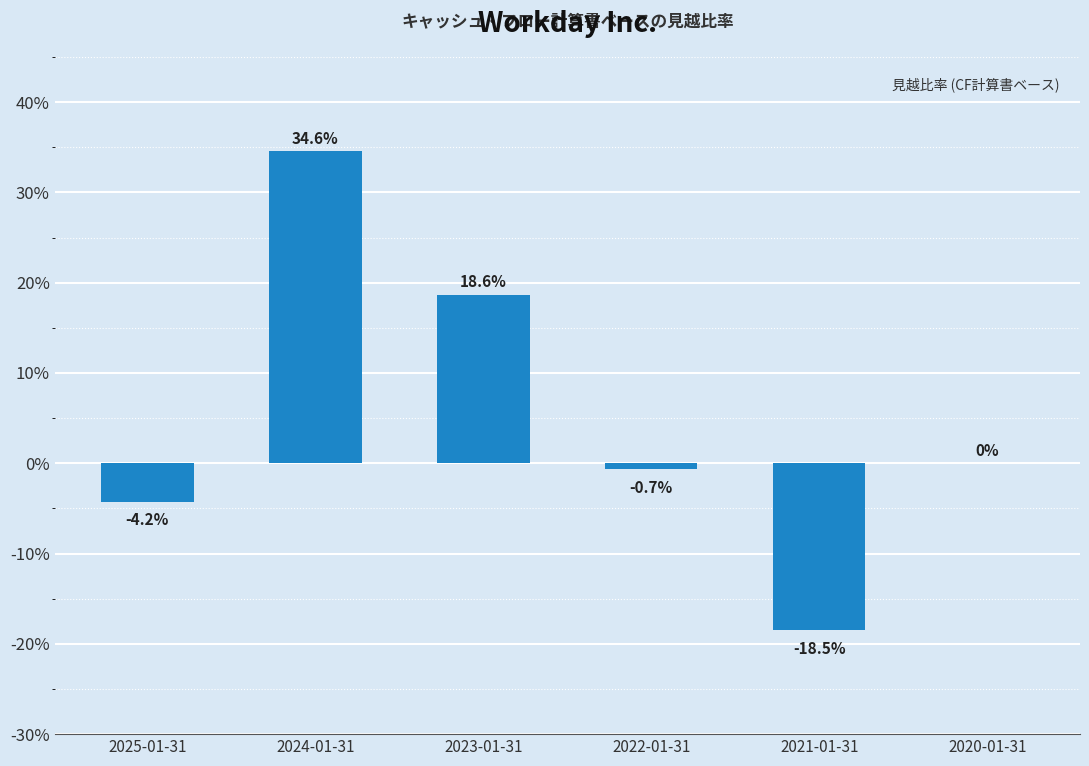

What is the smallest value displayed?

-0.2